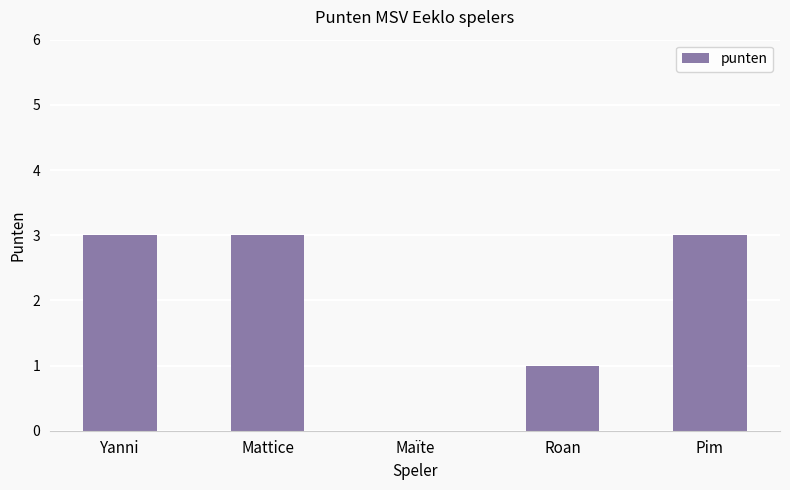

What is the change in value from Maïte to Roan?

+1